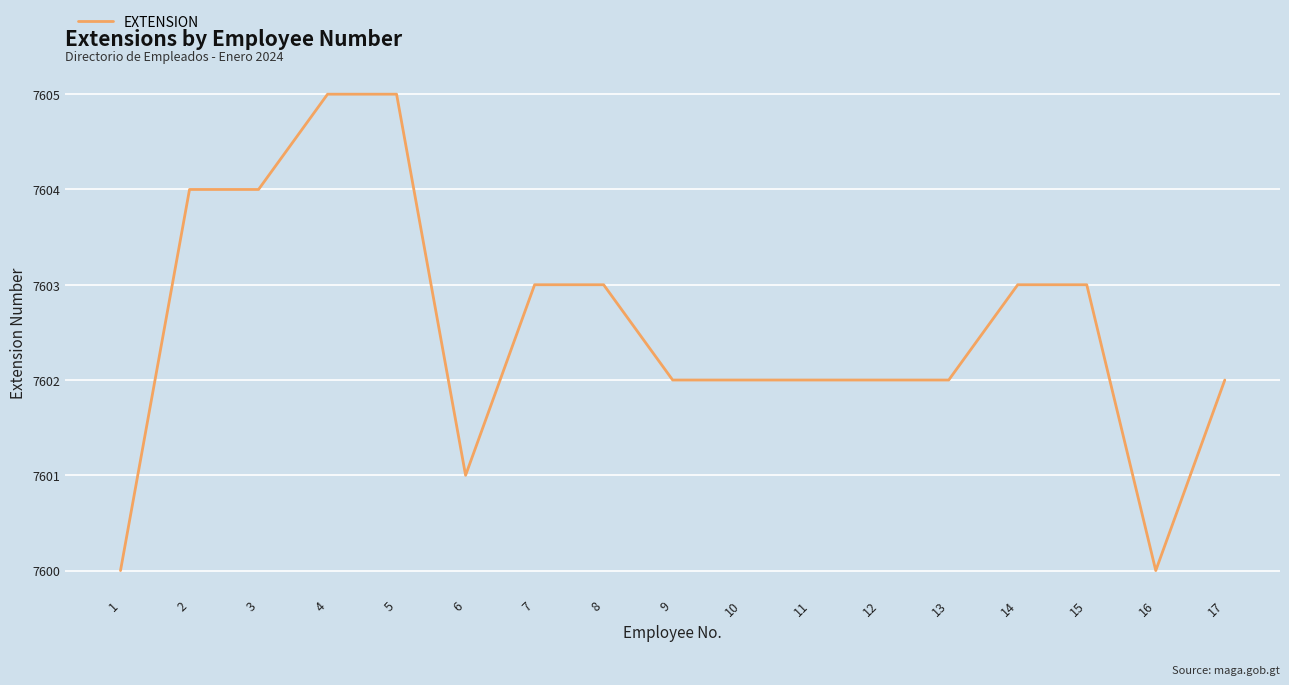

Is it true that the value at 6 is 4782?

False